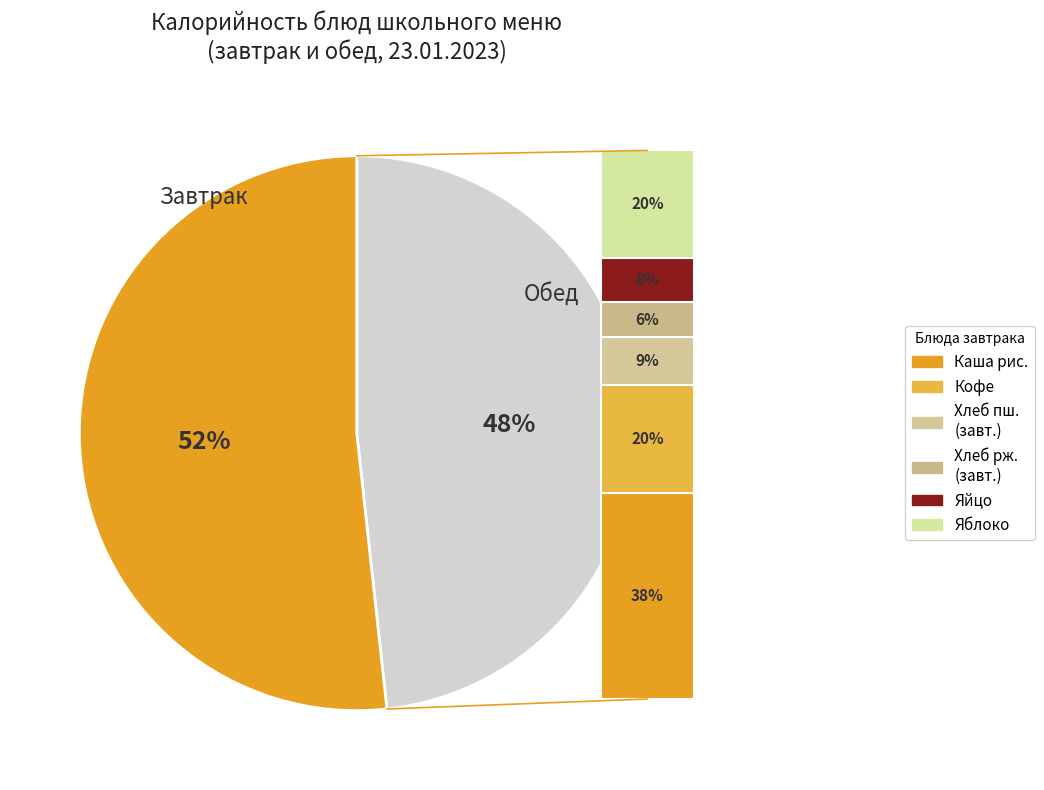

The Хлеб ржаной (завтрак) slice represents 3% of the pie. True or false?

True